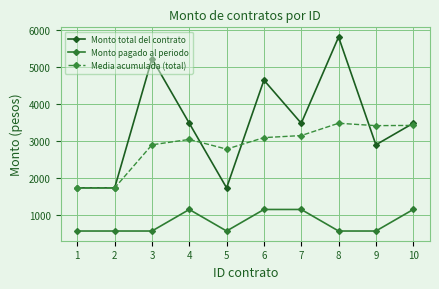

At 7, list the series in order from largest to smallest.

Monto total del contrato, Media acumulada (total), Monto pagado al periodo